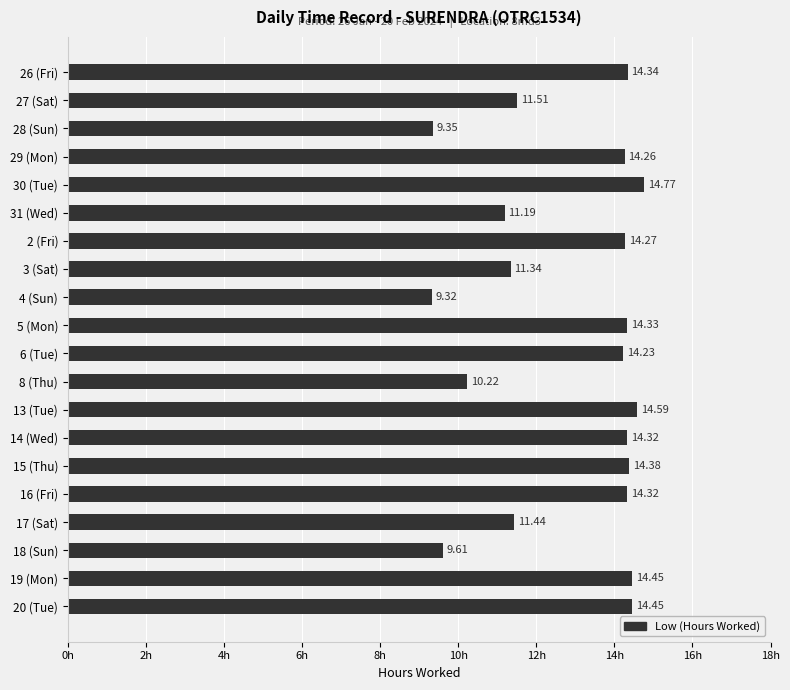

What is the ratio of the value at 20 (Tue) to the value at 30 (Tue)?

1.0